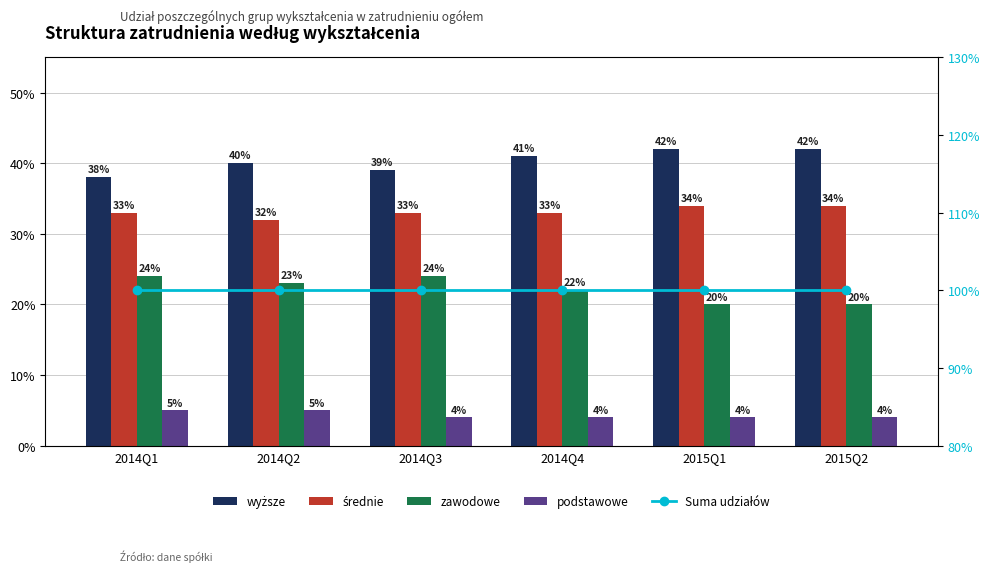

Reading right to left, extract all data points from this chart.

wyższe: 2015Q2=0.4	2015Q1=0.4	2014Q4=0.4	2014Q3=0.4	2014Q2=0.4	2014Q1=0.4
średnie: 2015Q2=0.3	2015Q1=0.3	2014Q4=0.3	2014Q3=0.3	2014Q2=0.3	2014Q1=0.3
zawodowe: 2015Q2=0.2	2015Q1=0.2	2014Q4=0.2	2014Q3=0.2	2014Q2=0.2	2014Q1=0.2
podstawowe: 2015Q2=0.0	2015Q1=0.0	2014Q4=0.0	2014Q3=0.0	2014Q2=0.1	2014Q1=0.1
Suma udziałów: 2015Q2=1.0	2015Q1=1.0	2014Q4=1.0	2014Q3=1.0	2014Q2=1.0	2014Q1=1.0